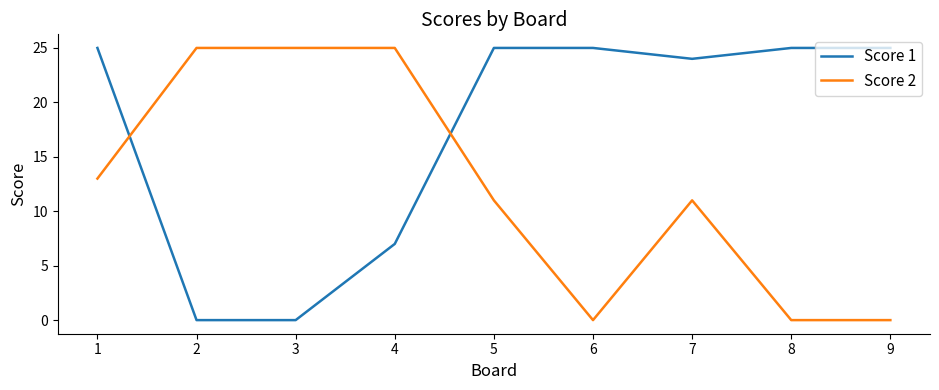

Reading left to right, what are all the values shown in this chart?

Score 1: 1=25	2=0	3=0	4=7	5=25	6=25	7=24	8=25	9=25
Score 2: 1=13	2=25	3=25	4=25	5=11	6=0	7=11	8=0	9=0